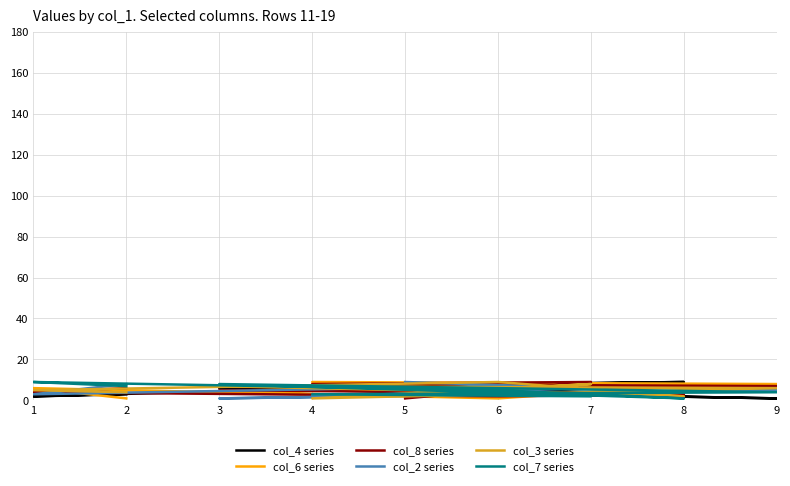

What is the sum of all col_3 series values?

45